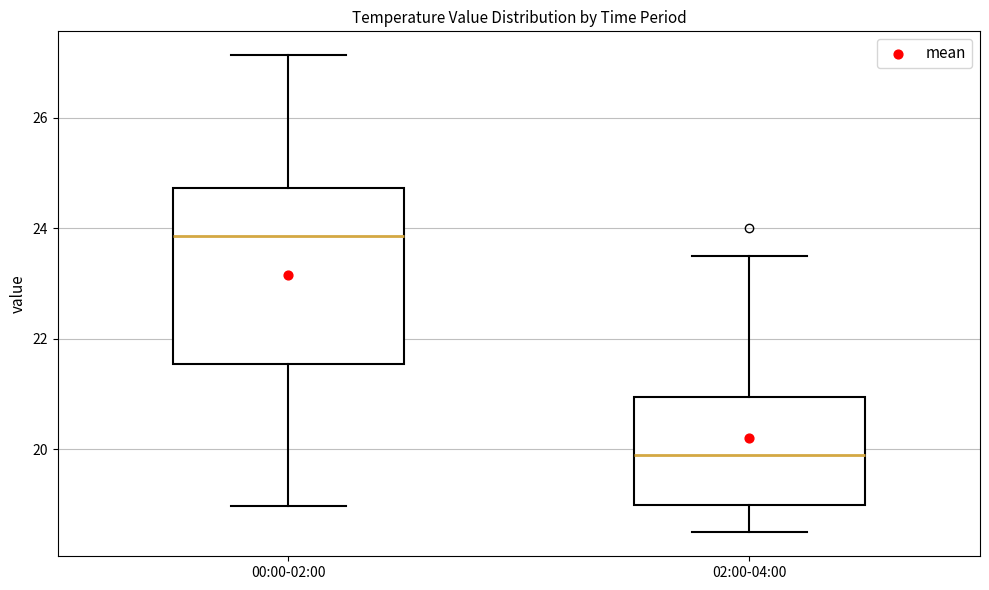

Reading left to right, transcribe this box plot: for each box, give where its median line is, the range the box spans, and where its two whiskers end, as read against the y-axis. The values are not printed on the chart, so give them approximately, as read against the axis.

00:00-02:00: median 23.8, box 21.6 to 24.8, whiskers 19.0 to 27.2
02:00-04:00: median 20.0, box 19.0 to 21.0, whiskers 18.6 to 23.6